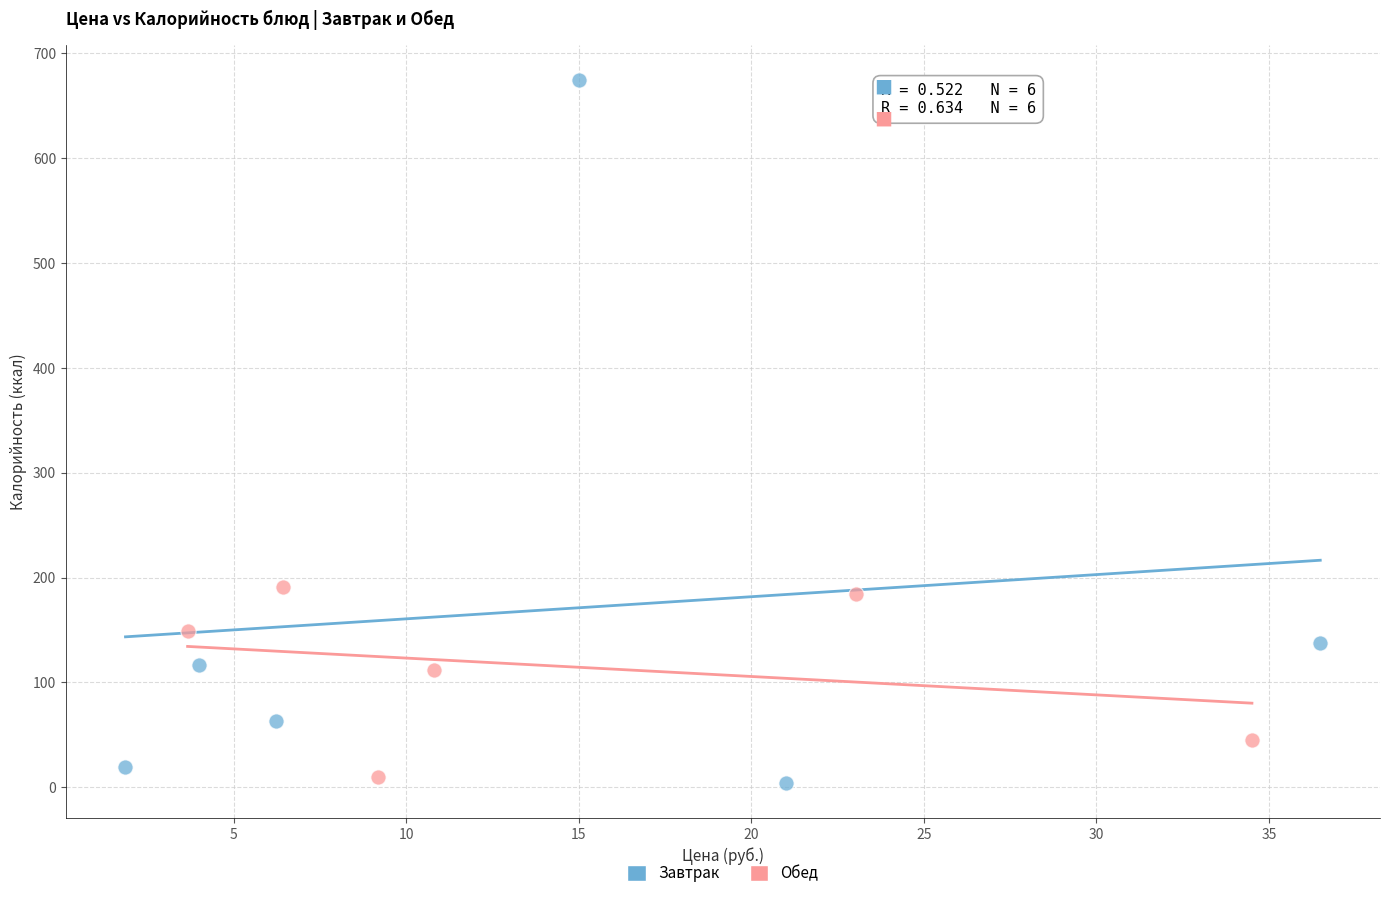

Which series has the widest spread of Y values?

Завтрак